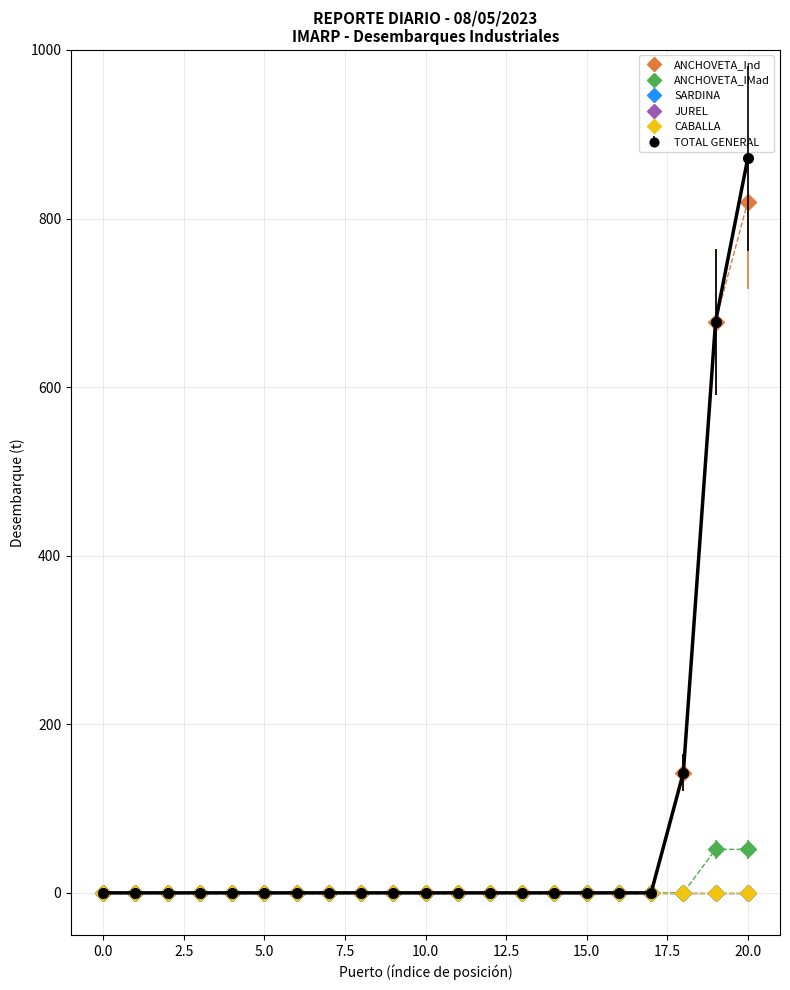

Does the chart have visible grid lines?

Yes